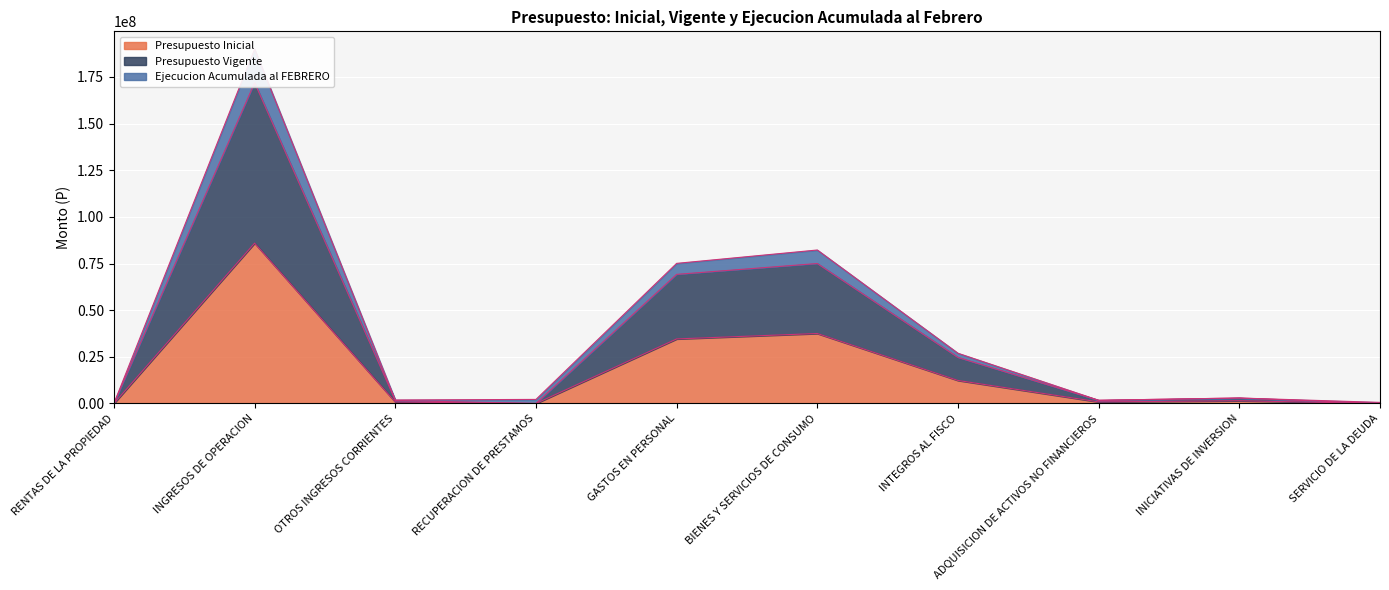

True or false: Ejecucion Acumulada al FEBRERO and Presupuesto Vigente intersect in this chart.

False